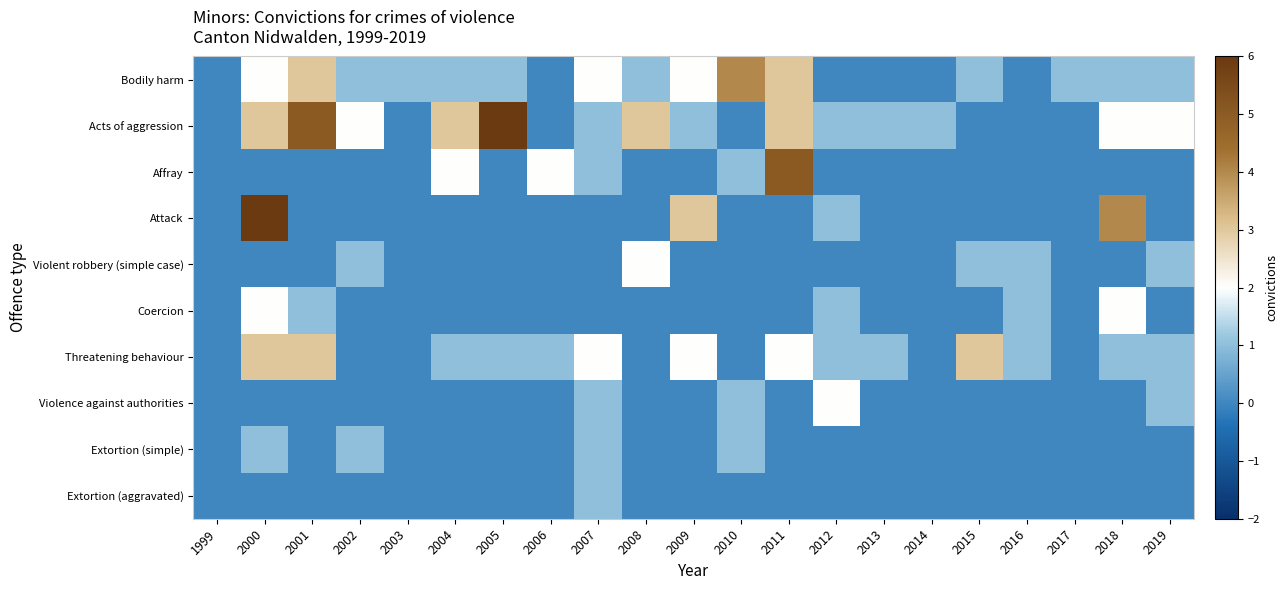

Which series has the widest spread of values?

Acts of aggression